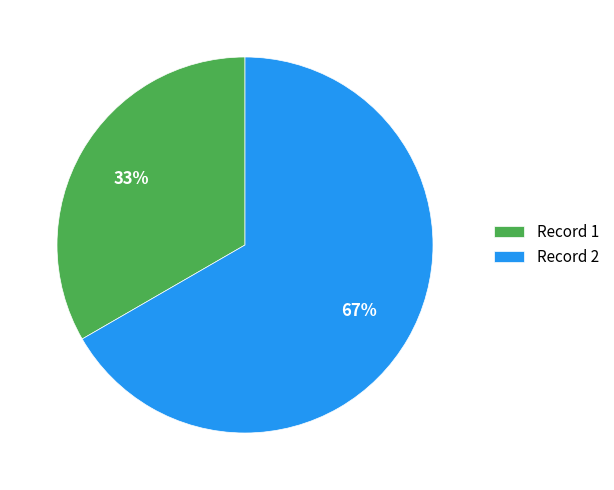

Does Record 2 account for over 50% of the chart?

Yes